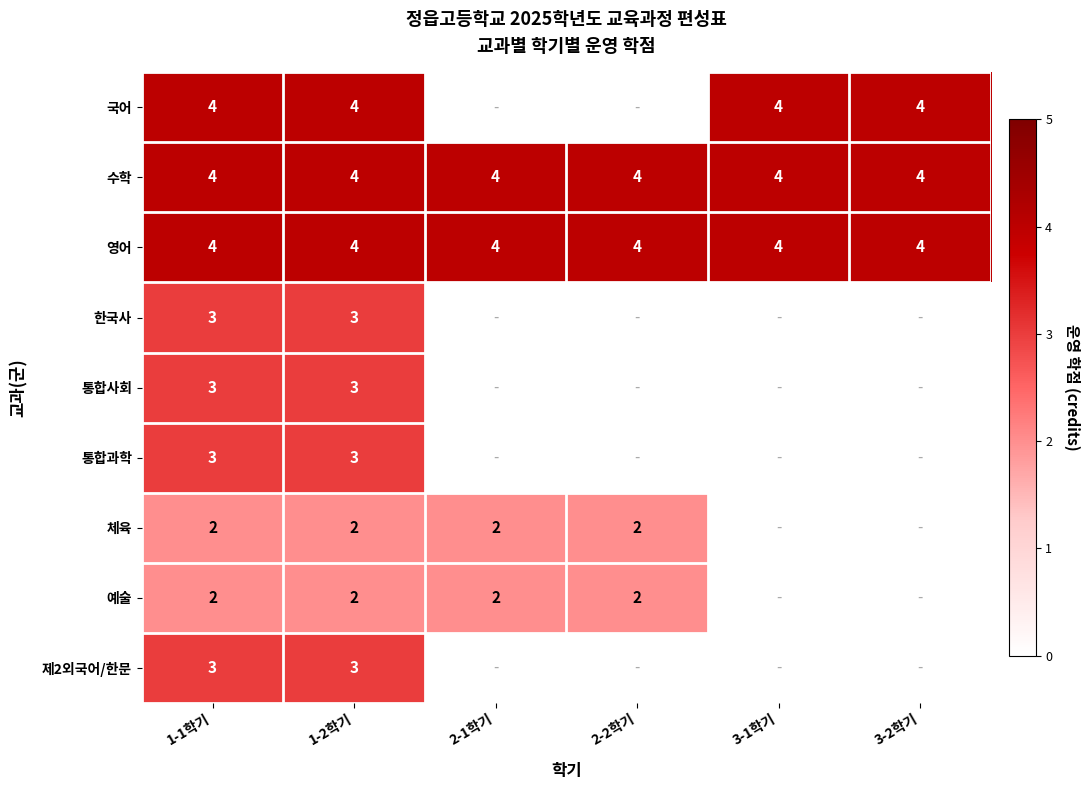

What is the sum of all 수학 values?

24